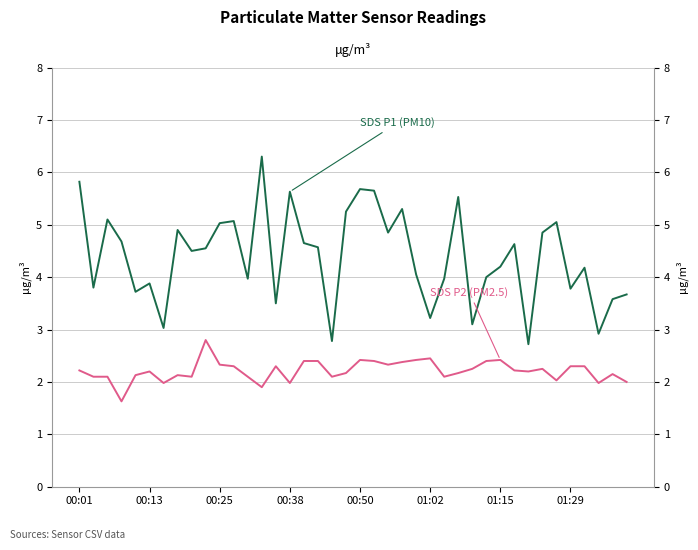

How many values in the SDS P1 (PM10) series exceed 4?

24